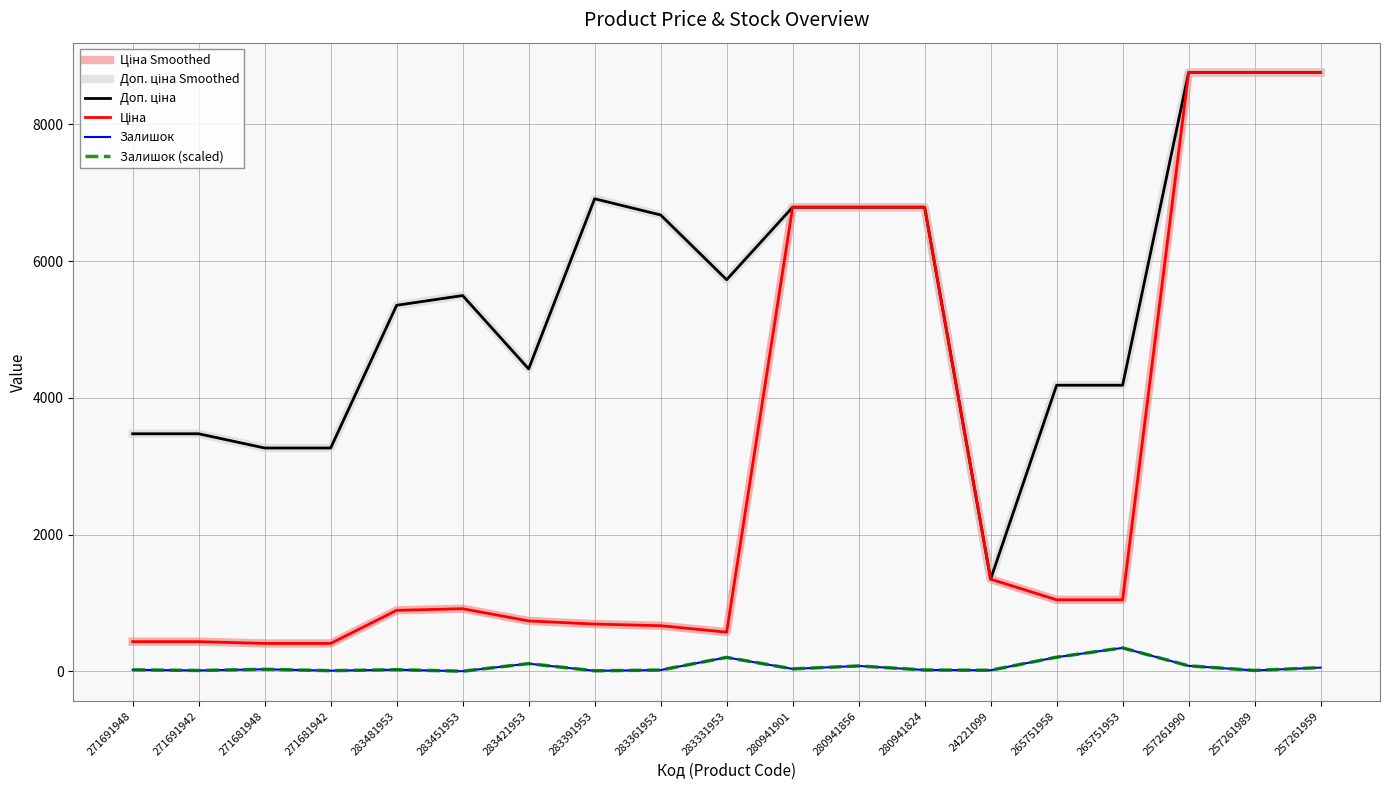

True or false: Доп. ціна Smoothed and Залишок cross at least once.

False